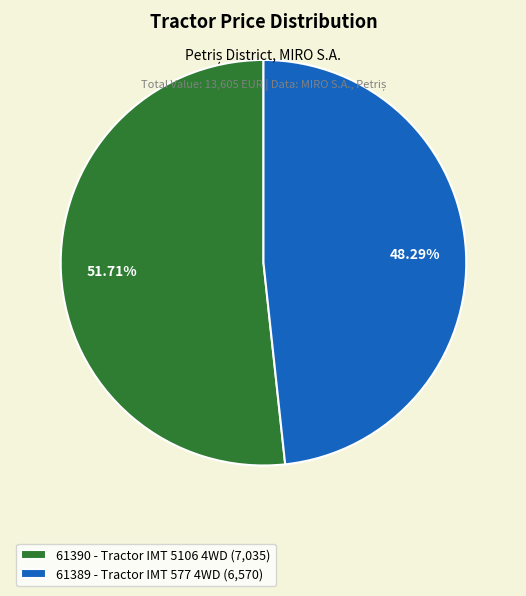

Rank the categories by value from highest to lowest.

61390 - Tractor IMT 5106 4WD, 61389 - Tractor IMT 577 4WD